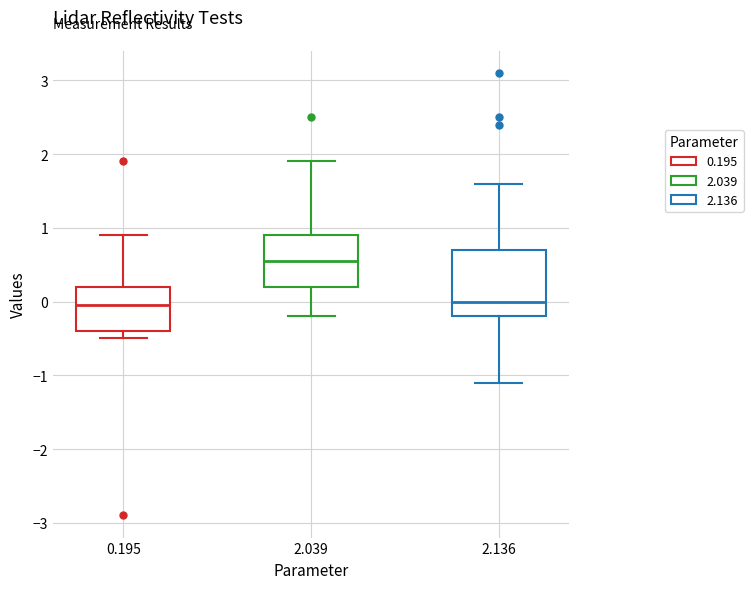

Reading left to right, transcribe this box plot: for each box, give where its median line is, the range the box spans, and where its two whiskers end, as read against the y-axis. The values are not printed on the chart, so give them approximately, as read against the axis.

0.195: median 0.0, box -0.4 to 0.2, whiskers -0.5 to 0.9
2.039: median 0.6, box 0.2 to 0.9, whiskers -0.2 to 1.9
2.136: median 0.0, box -0.2 to 0.7, whiskers -1.1 to 1.6